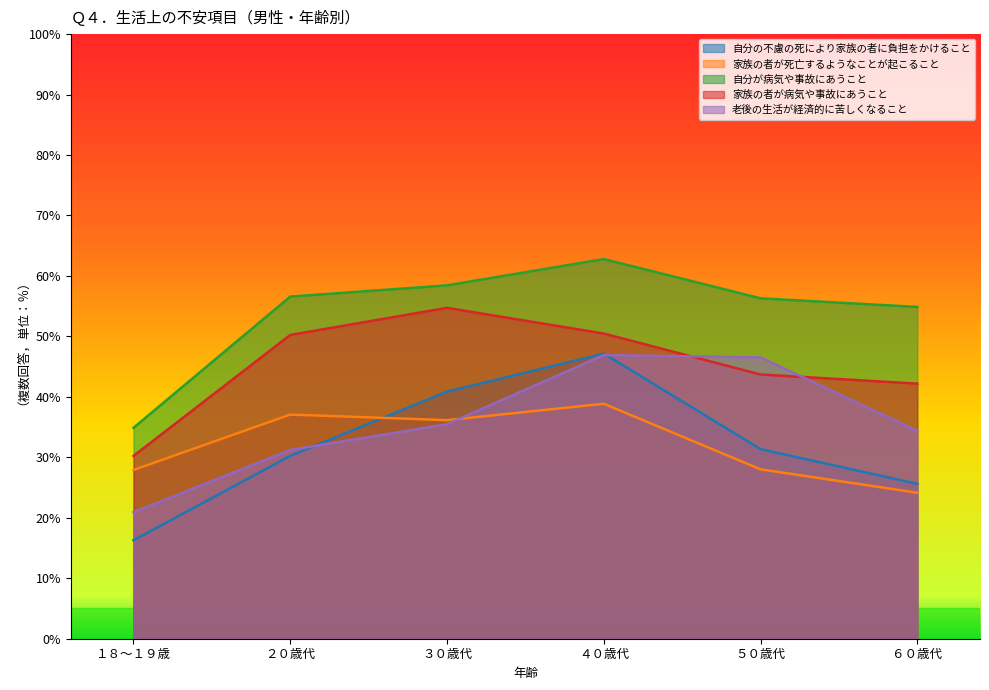

Reading right to left, extract all data points from this chart.

自分の不慮の死により家族の者に負担をかけること: 25.6	31.4	47.2	40.9	30.2	16.3
家族の者が死亡するようなことが起こること: 24.1	28.0	38.9	36.1	37.1	27.9
自分が病気や事故にあうこと: 54.9	56.3	62.8	58.4	56.6	34.9
家族の者が病気や事故にあうこと: 42.2	43.7	50.5	54.7	50.2	30.2
老後の生活が経済的に苦しくなること: 34.4	46.5	46.9	35.5	31.2	20.9